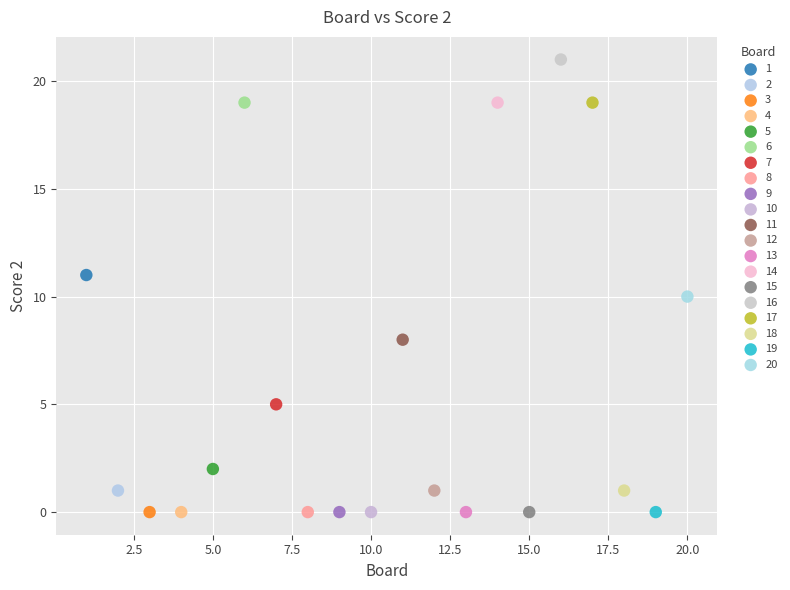

What are all the series names shown in the legend?

1, 2, 3, 4, 5, 6, 7, 8, 9, 10, 11, 12, 13, 14, 15, 16, 17, 18, 19, 20